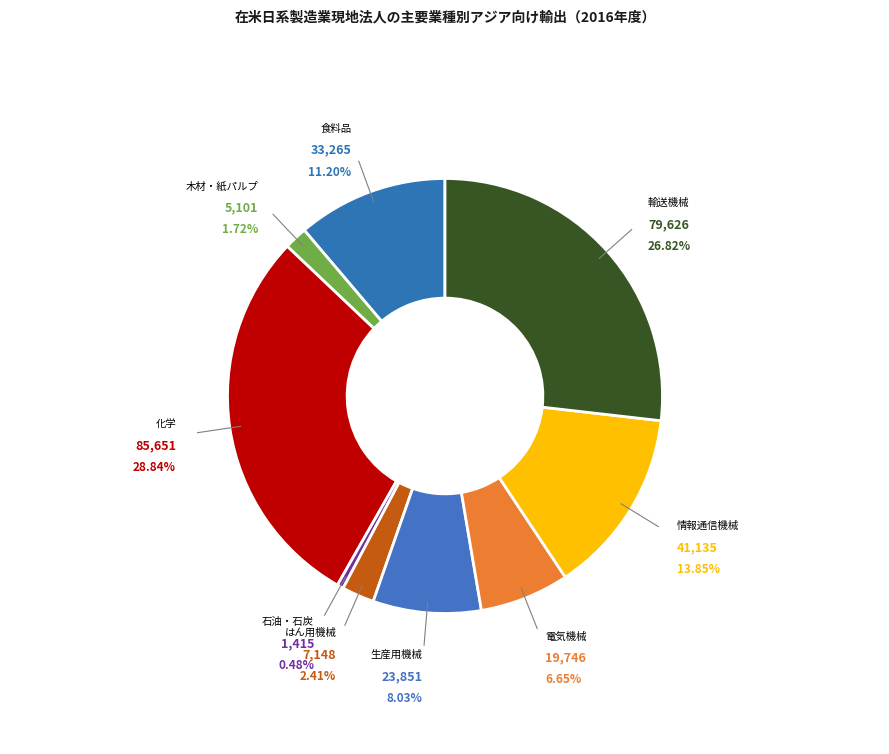

What is the change in value from 生産用機械 to 電気機械?

-4105